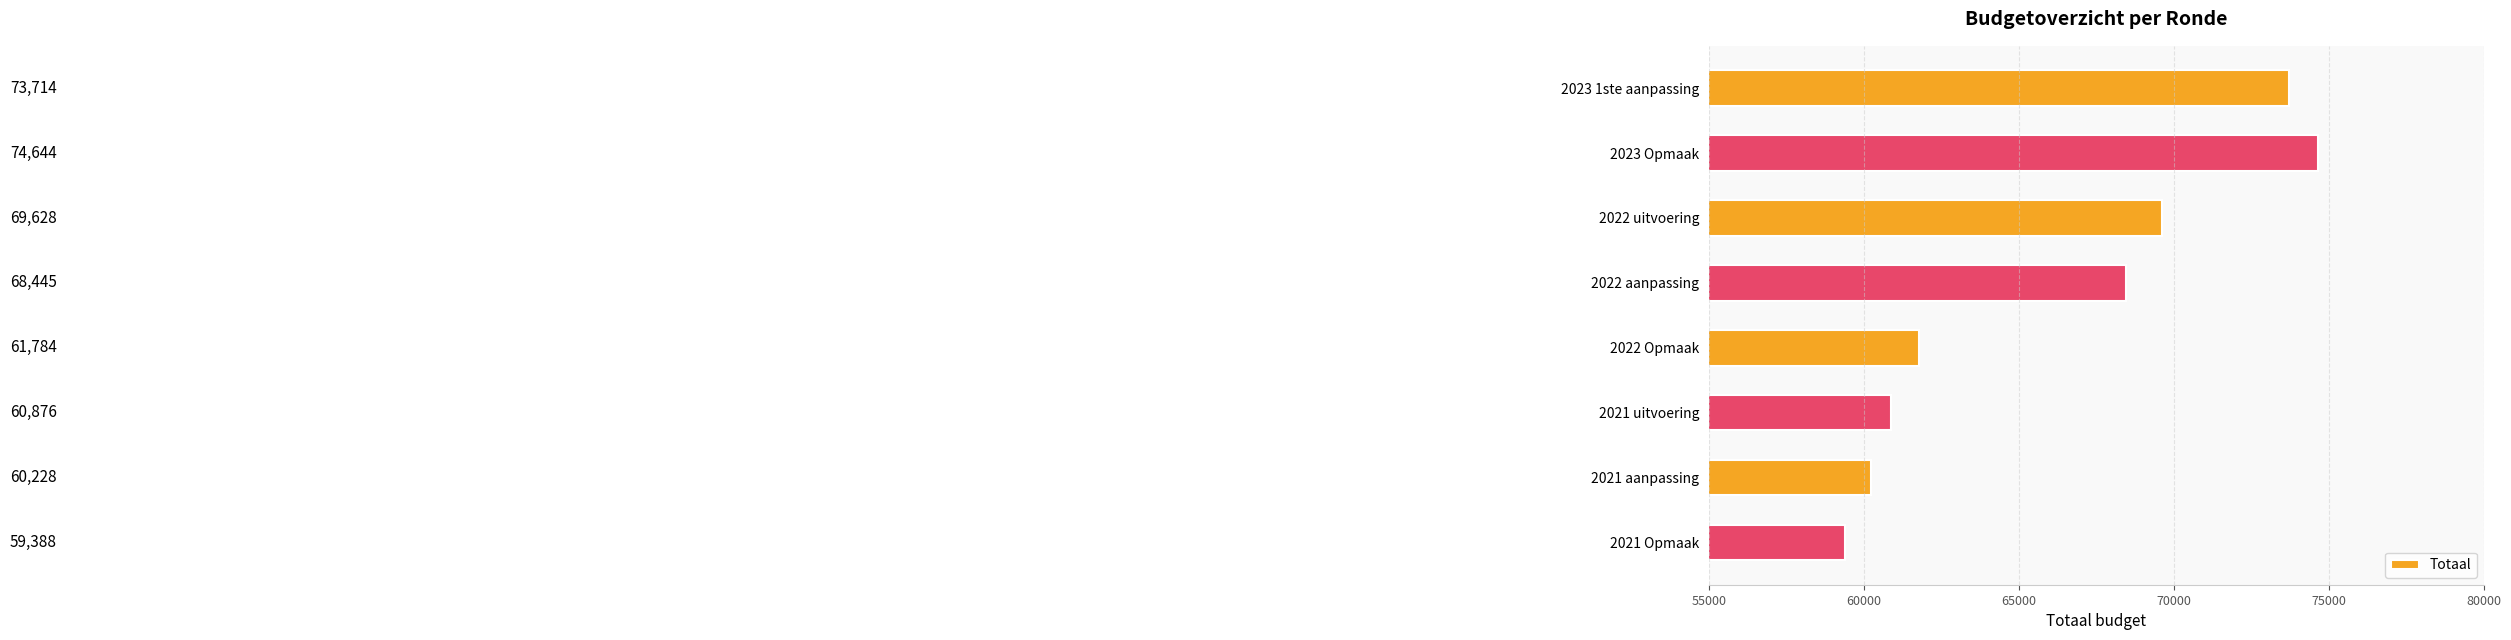

Does the chart contain stacked bars?

No